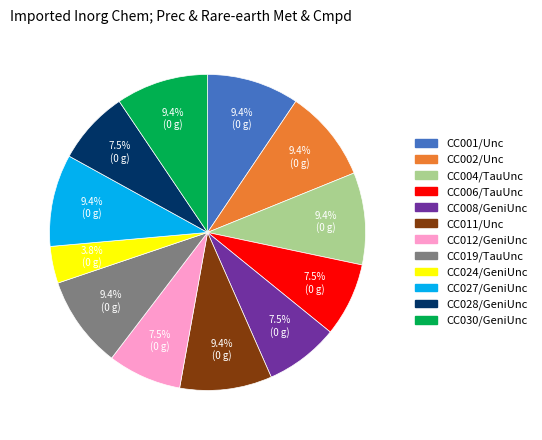

What is the smallest slice in the pie chart?

CC024/GeniUnc